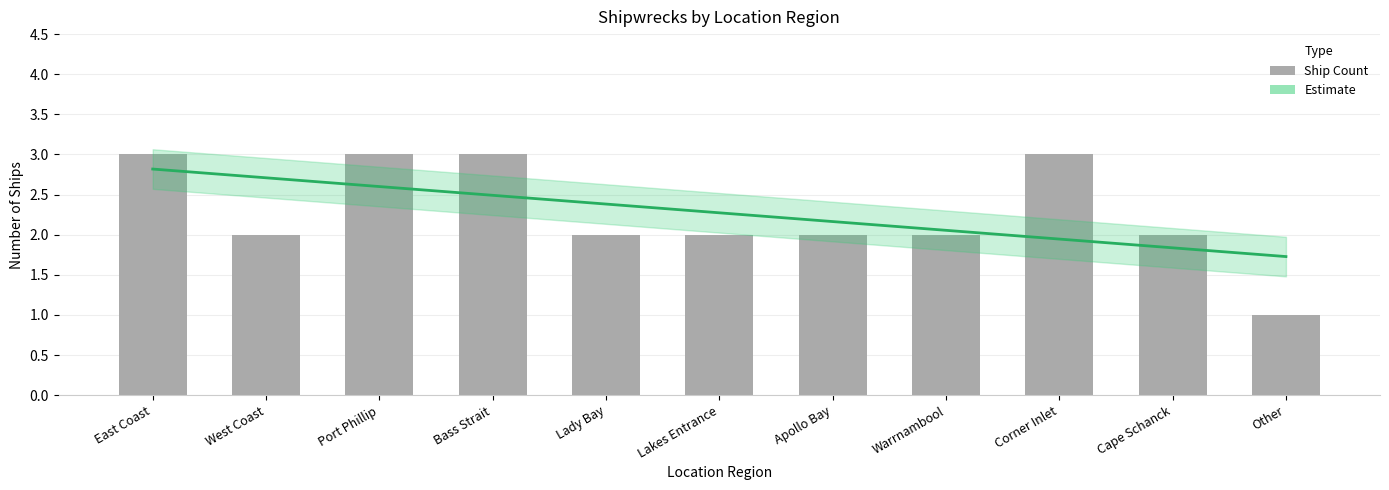

What is the label of the 8th bar from the left?

Warrnambool